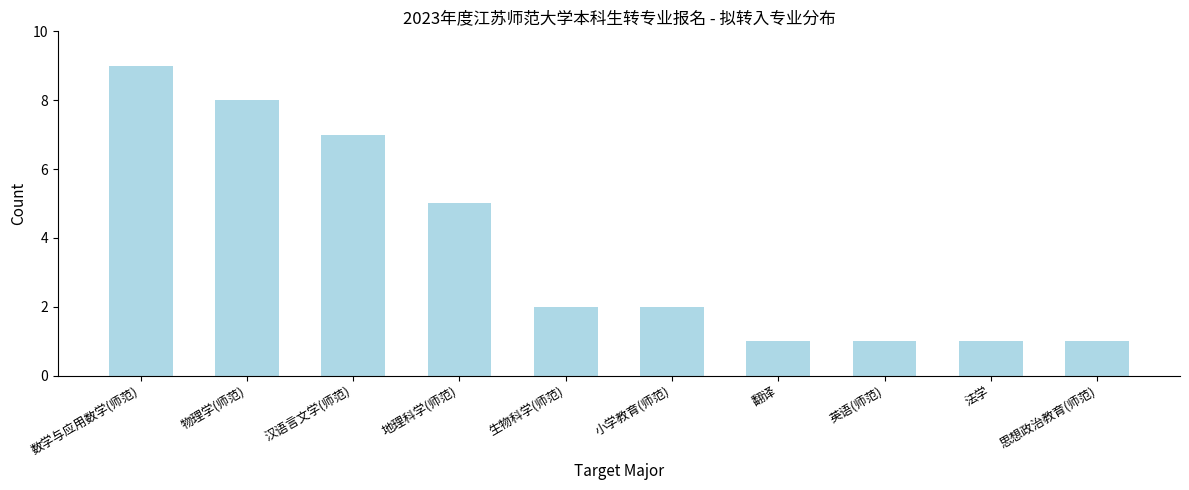

Reading left to right, what are all the values shown in this chart?

9	8	7	5	2	2	1	1	1	1